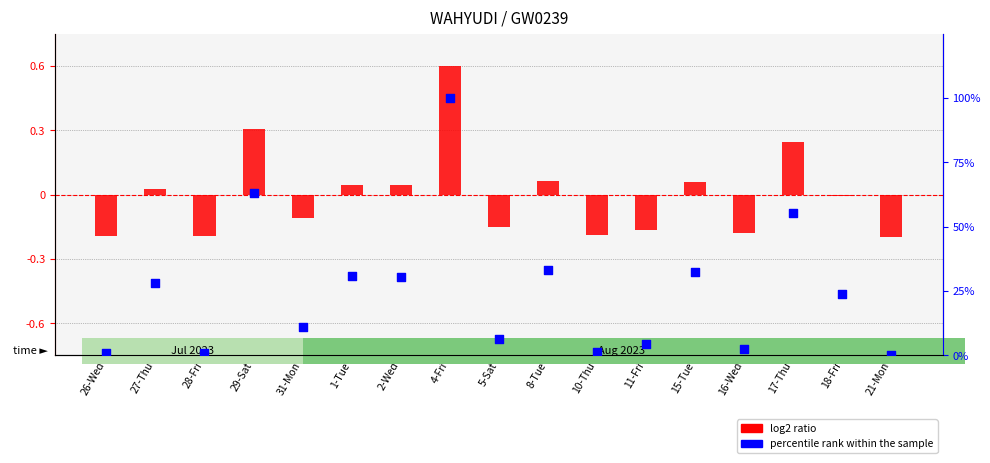

Which series has the largest Y range (max minus min)?

percentile rank within the sample